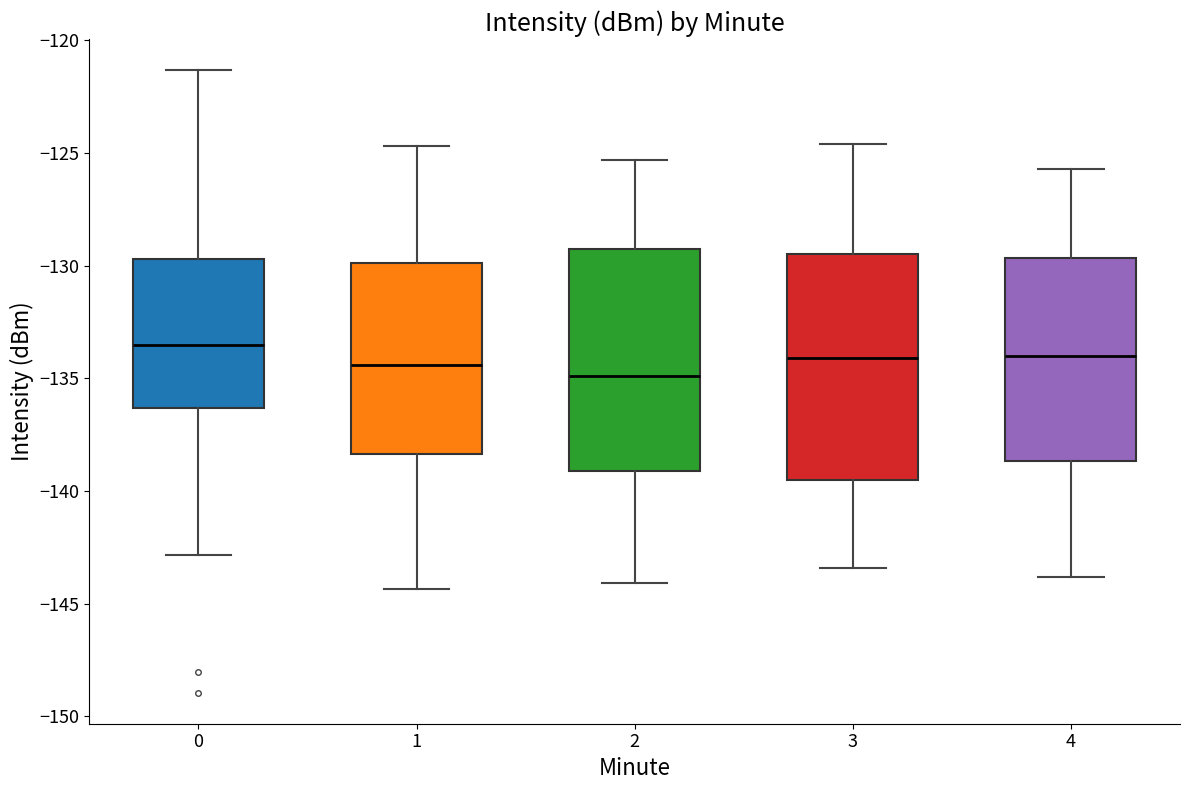

Reading left to right, read every box against the y-axis: the position of its median line, the range the box covers, and the ends of its whiskers. The values are not printed on the chart, so give them approximately, as read against the axis.

0: median -133.5, box -136.5 to -129.5, whiskers -143.0 to -121.5
1: median -134.5, box -138.5 to -130.0, whiskers -144.5 to -124.5
2: median -135.0, box -139.0 to -129.5, whiskers -144.0 to -125.5
3: median -134.0, box -139.5 to -129.5, whiskers -143.5 to -124.5
4: median -134.0, box -138.5 to -129.5, whiskers -144.0 to -125.5